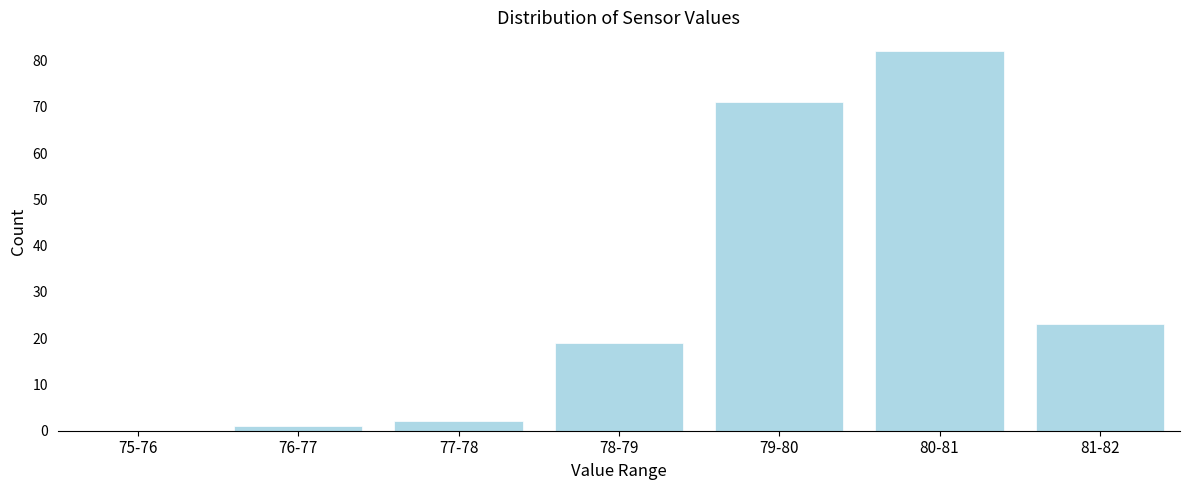

Reading left to right, list all the values displayed in this chart.

75-76=0	76-77=1	77-78=2	78-79=19	79-80=71	80-81=82	81-82=23